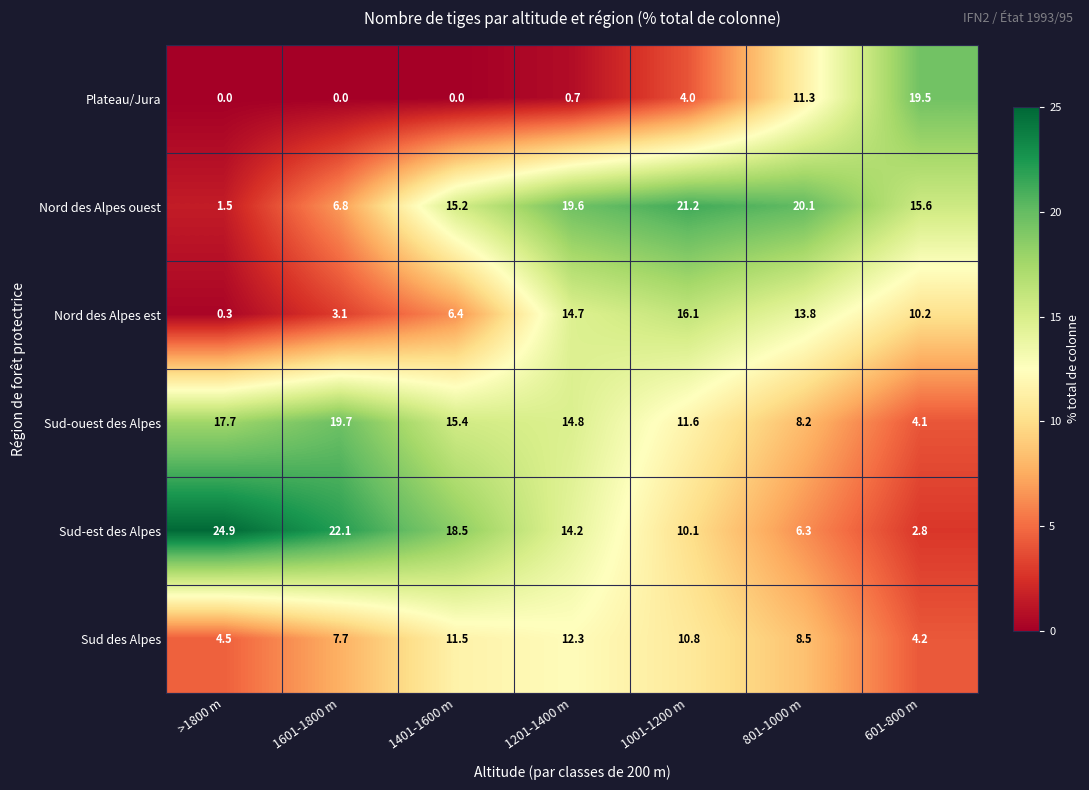

Which series has the largest total across all categories?

Nord des Alpes ouest